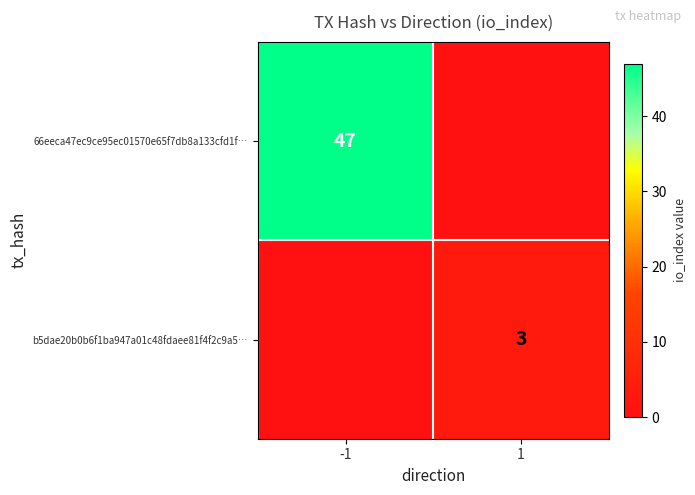

Which category has the lowest value across all series?

1